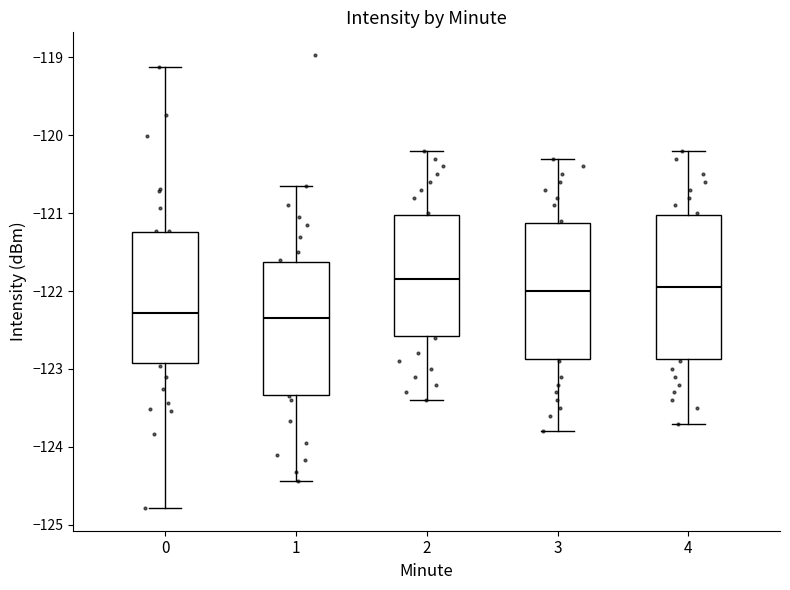

Reading left to right, read every box against the y-axis: the position of its median line, the range the box covers, and the ends of its whiskers. The values are not printed on the chart, so give them approximately, as read against the axis.

0: median -122.3, box -122.9 to -121.2, whiskers -124.8 to -119.1
1: median -122.3, box -123.3 to -121.6, whiskers -124.4 to -120.6
2: median -121.8, box -122.6 to -121.0, whiskers -123.4 to -120.2
3: median -122.0, box -122.9 to -121.1, whiskers -123.8 to -120.3
4: median -121.9, box -122.9 to -121.0, whiskers -123.7 to -120.2